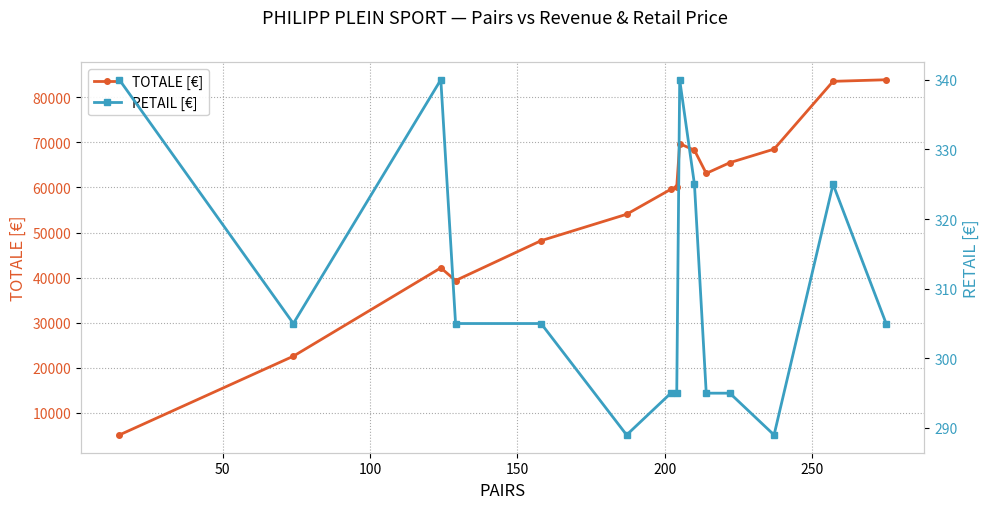

True or false: RETAIL [€] and TOTALE [€] cross at least once.

False